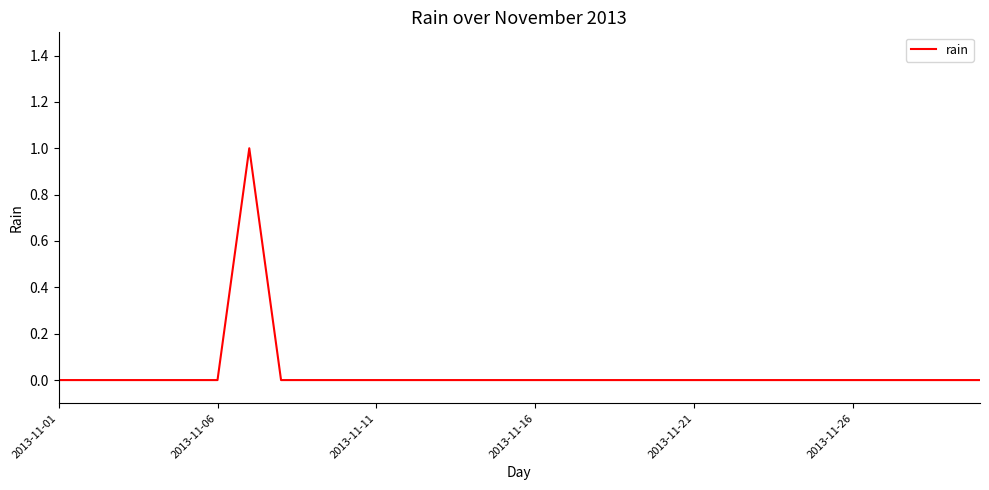

How many lines are shown in the chart?

1